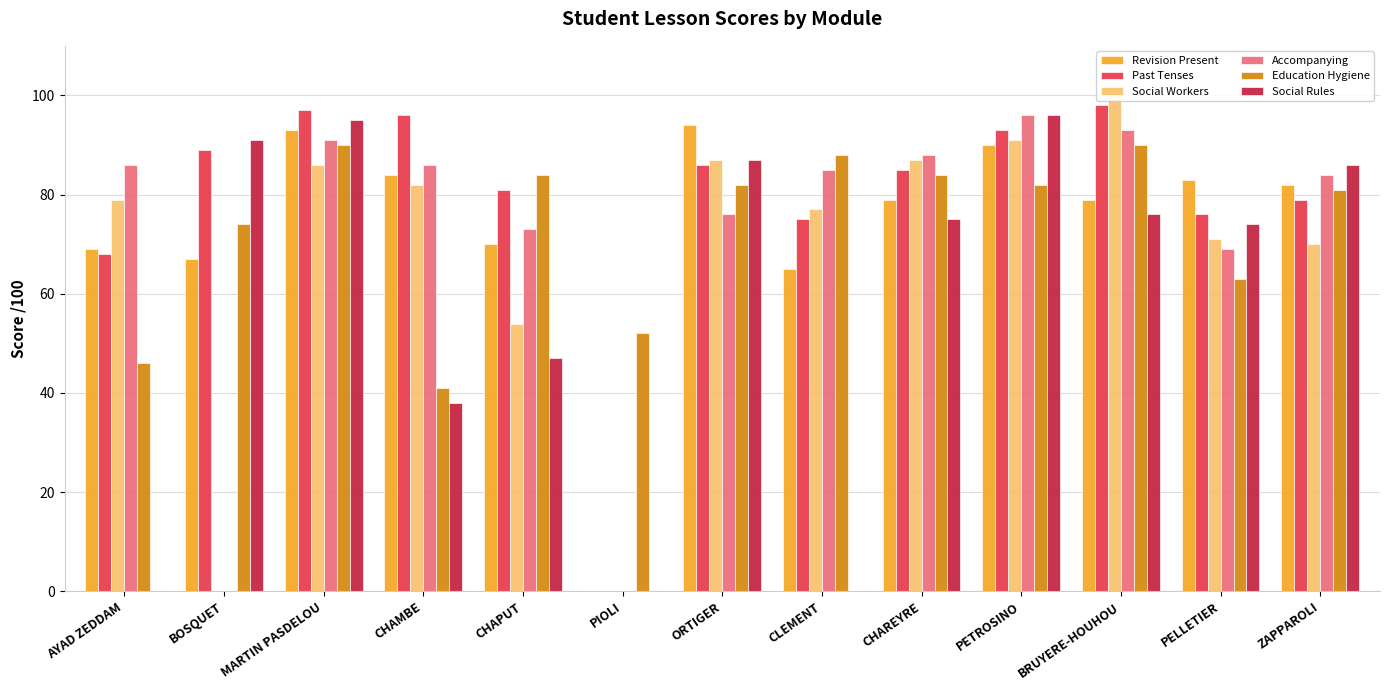

Is the value of Past Tenses at PIOLI greater than the value of Accompanying at CHAPUT?

No